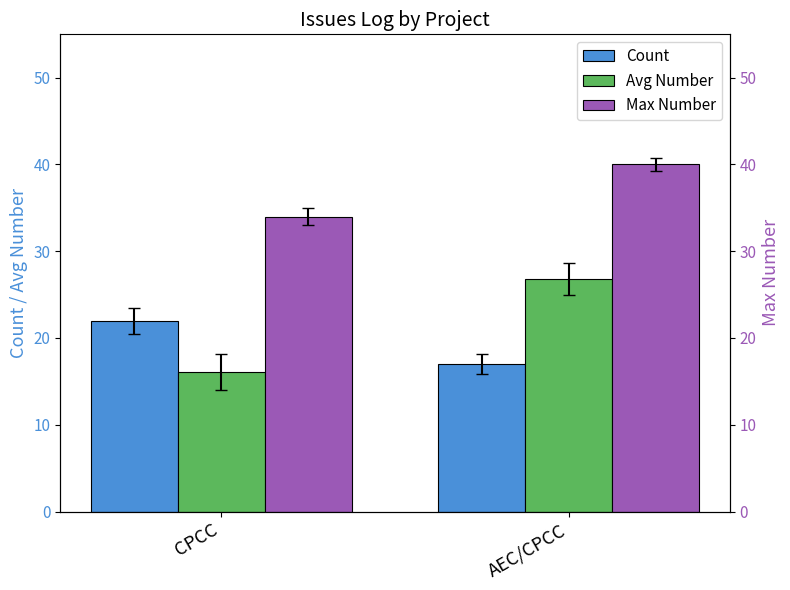

True or false: Avg Number has a value of 16.1 at CPCC.

True